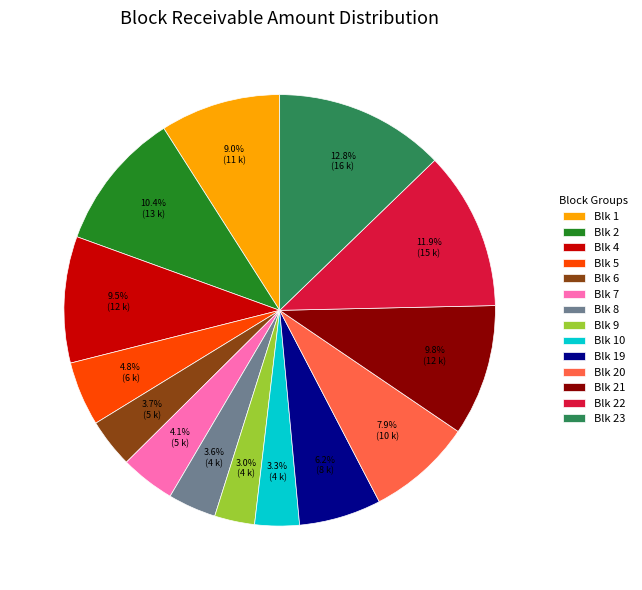

Count the number of slices in the pie.

14